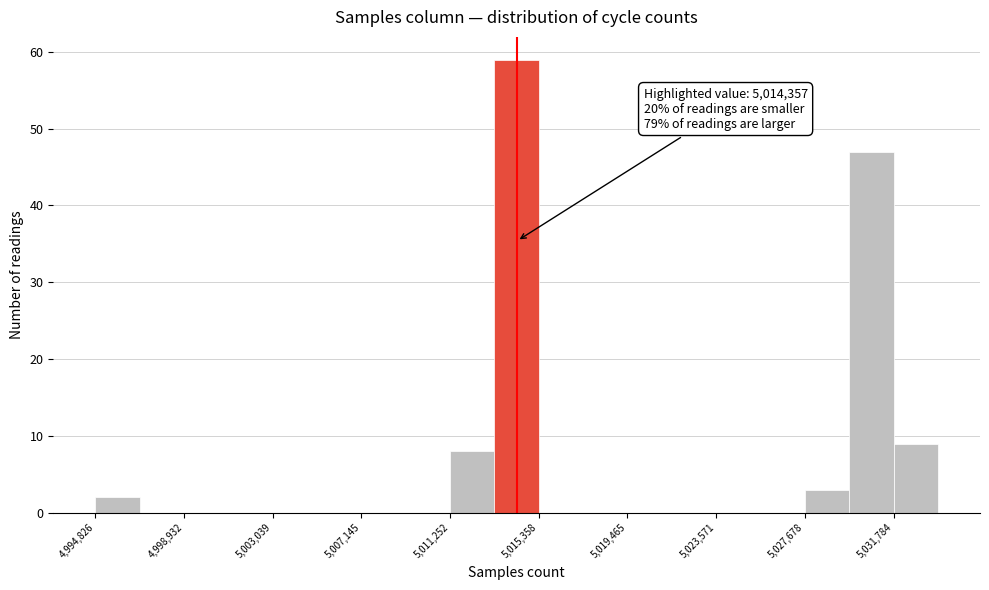

Over which range of the x-axis is the bar tallest?

5013500 to 5015500